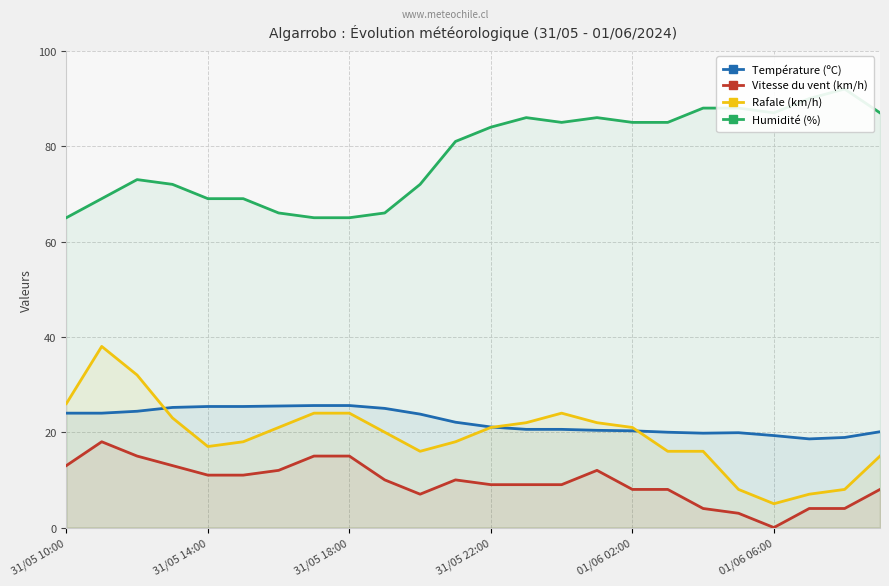

Rank the series by their maximum value, from highest to lowest.

Humidité (%), Rafale (km/h), Température (ºC), Vitesse du vent (km/h)